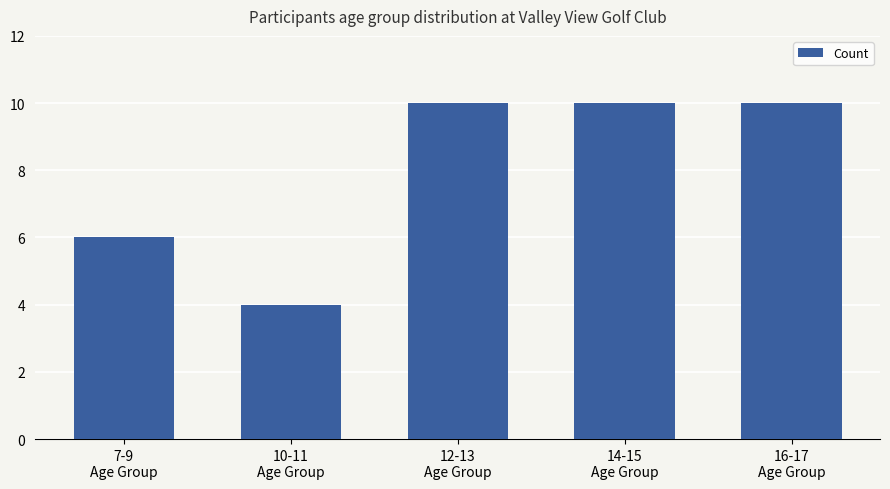

What is the value of the 2nd bar from the left?

4